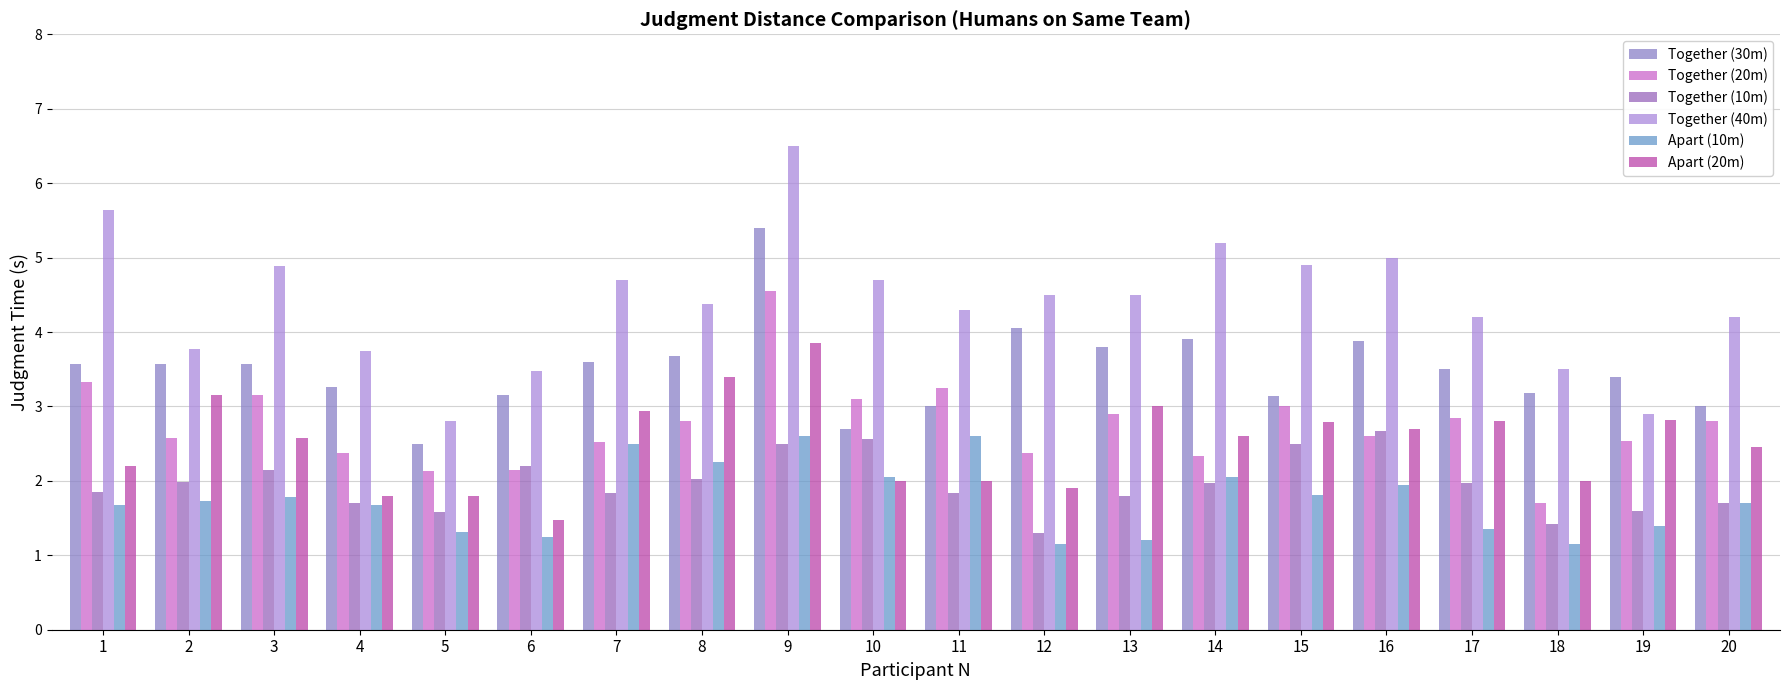

Between 7 and 14, which is larger?

14